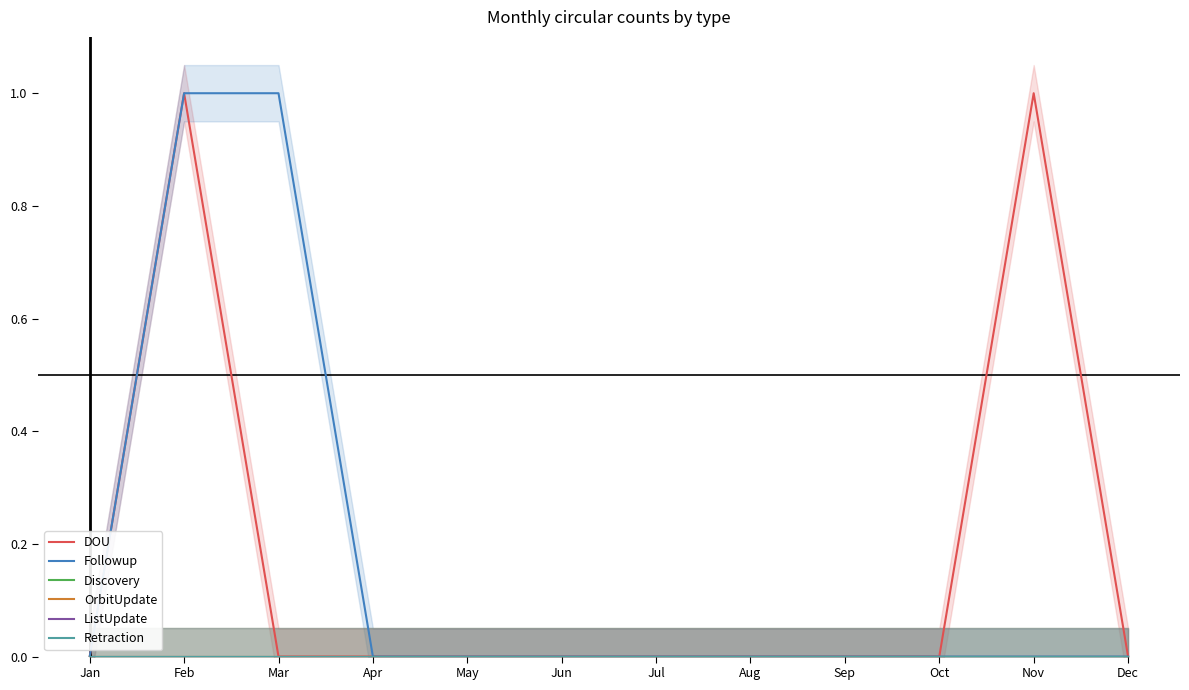

Where is Retraction nearest to the value 0?

Jan